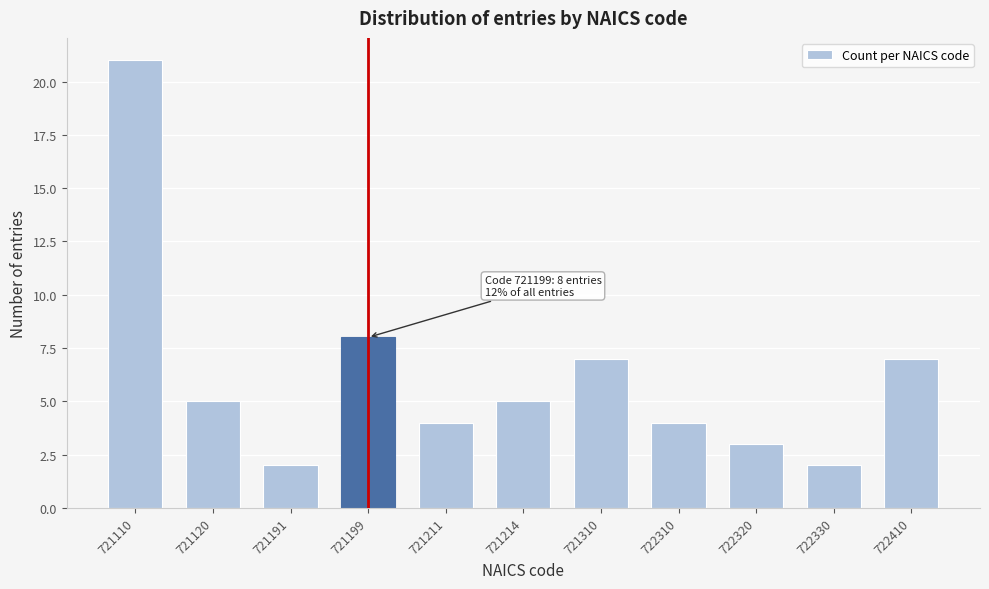

Reading right to left, list all the values displayed in this chart.

7	2	3	4	7	5	4	8	2	5	21